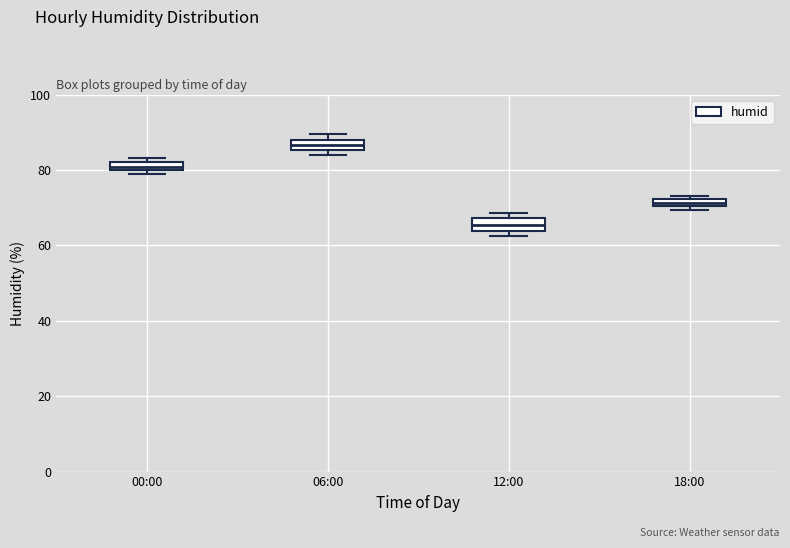

Which box's median line is the lowest?

12:00